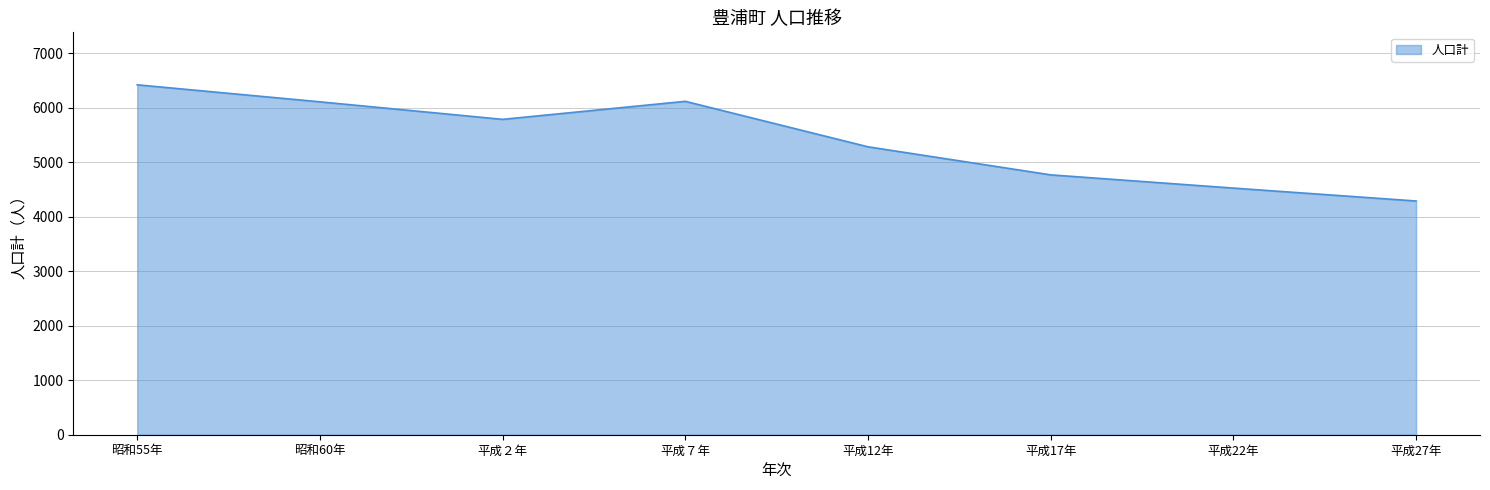

What is the minimum value shown in the chart?

4291